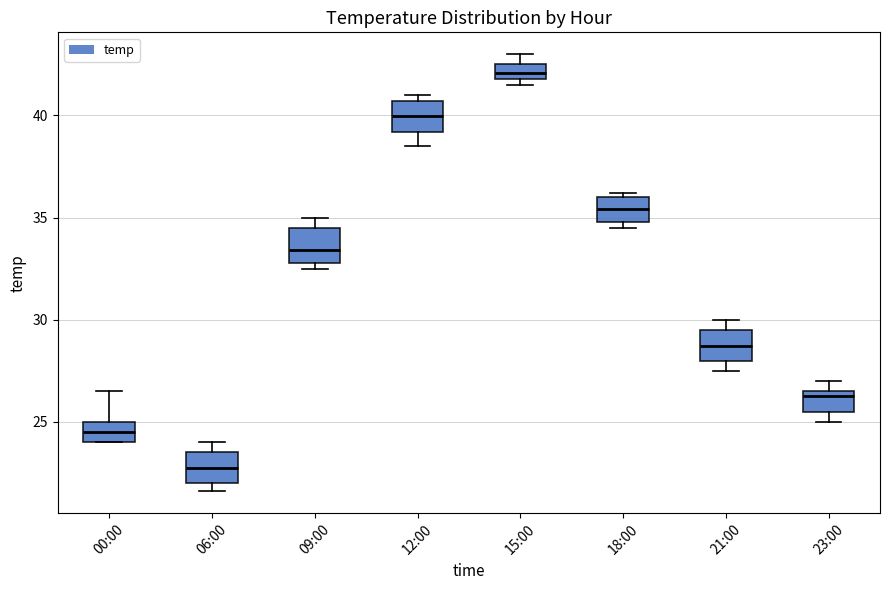

Which box has the lowest median line?

06:00